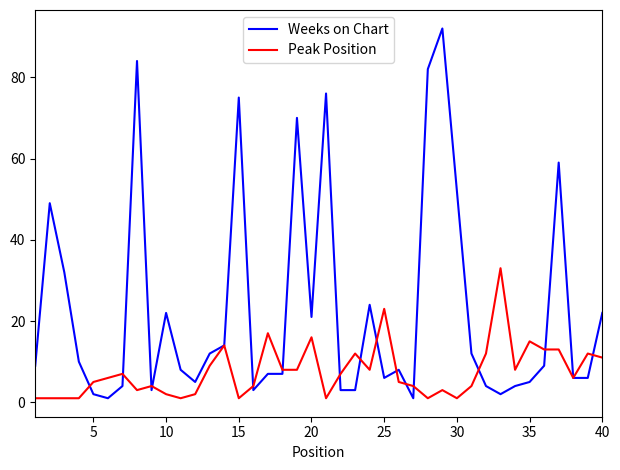

Rank the series by their average value, from lowest to highest.

Peak Position, Weeks on Chart